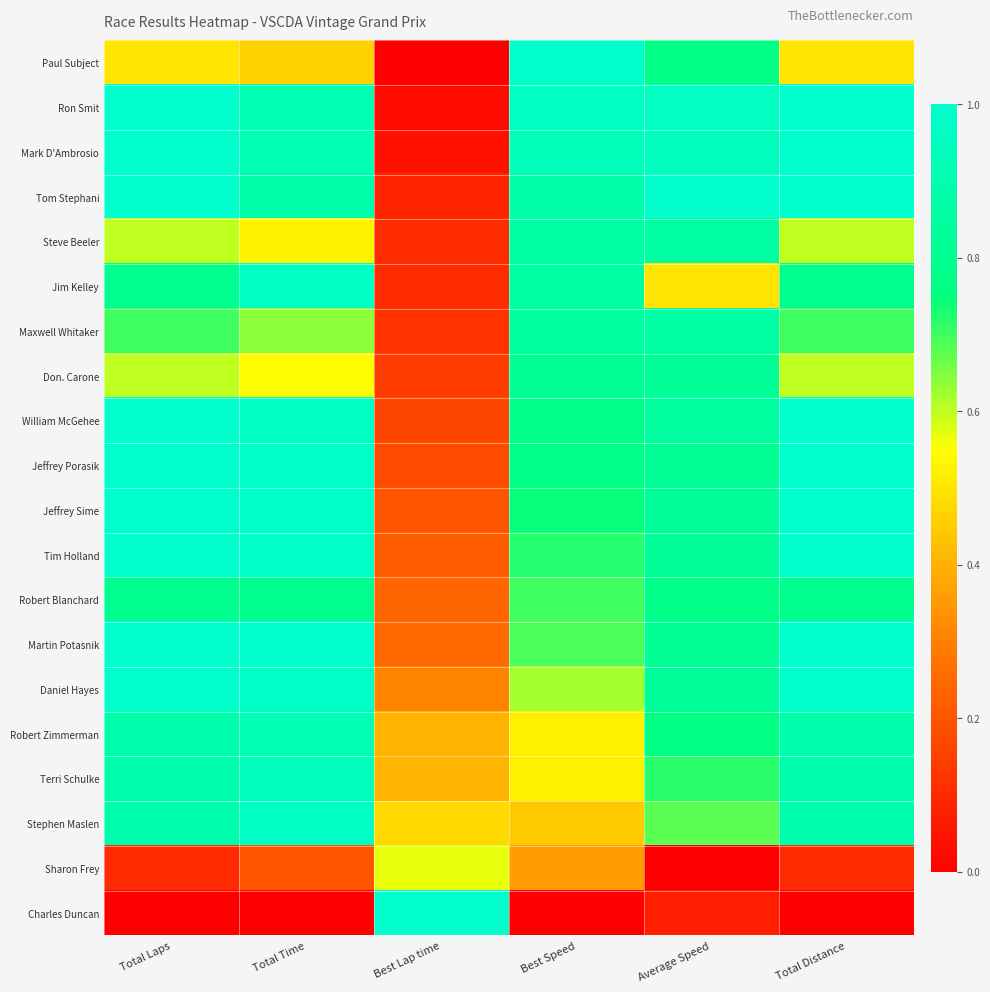

At how many categories does at least one series exceed 0?

6